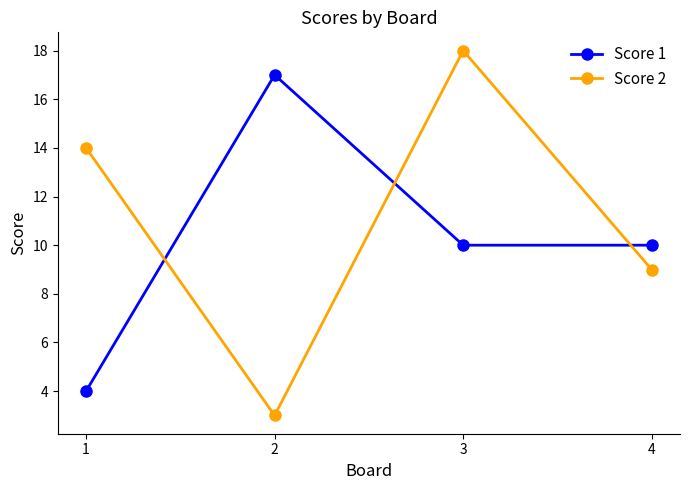

Reading left to right, list all the values displayed in this chart.

Score 1: 1=4	2=17	3=10	4=10
Score 2: 1=14	2=3	3=18	4=9